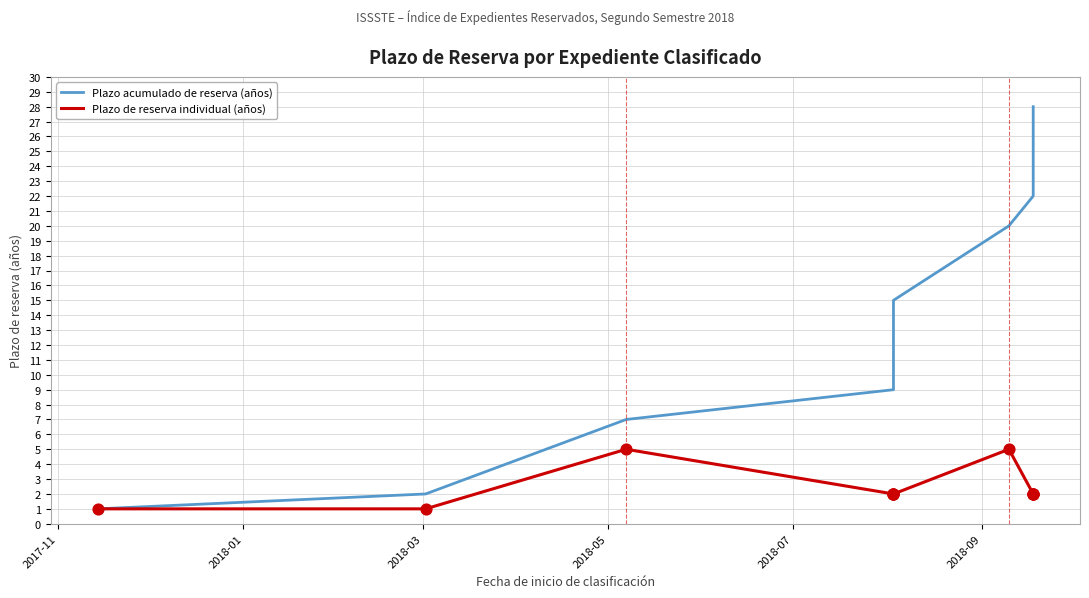

Which series has the widest spread of Y values?

Plazo acumulado de reserva (años)